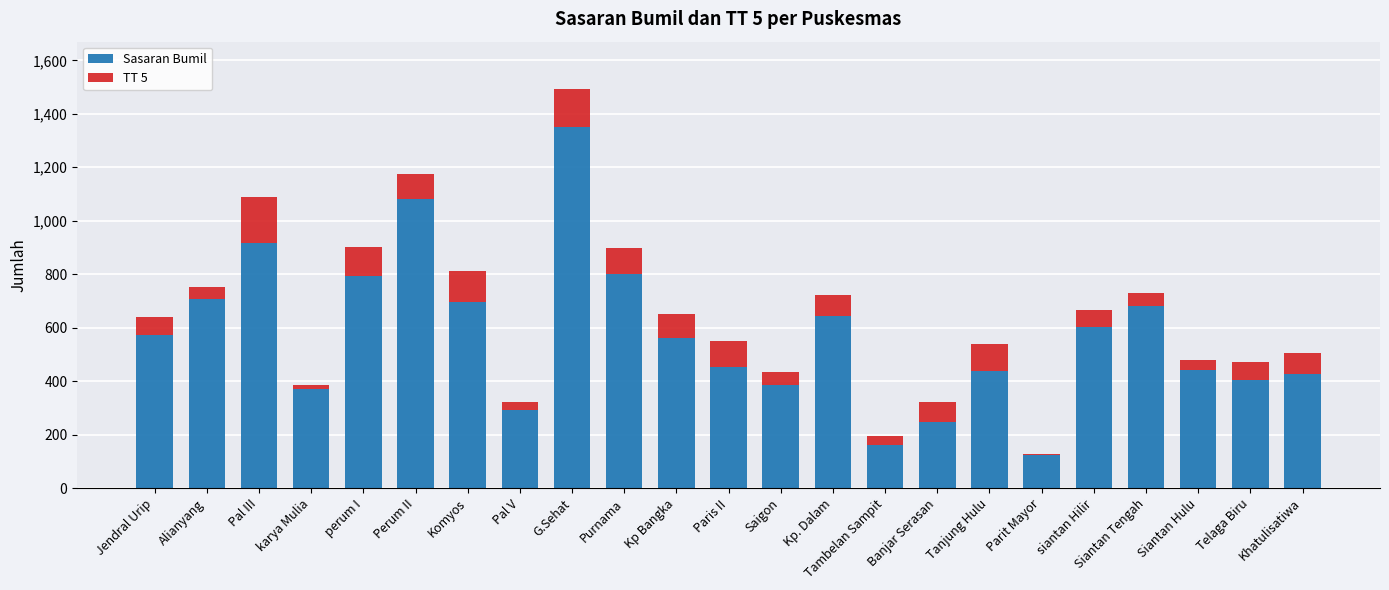

The Sasaran Bumil series shows 441 at Siantan Hulu. True or false?

True